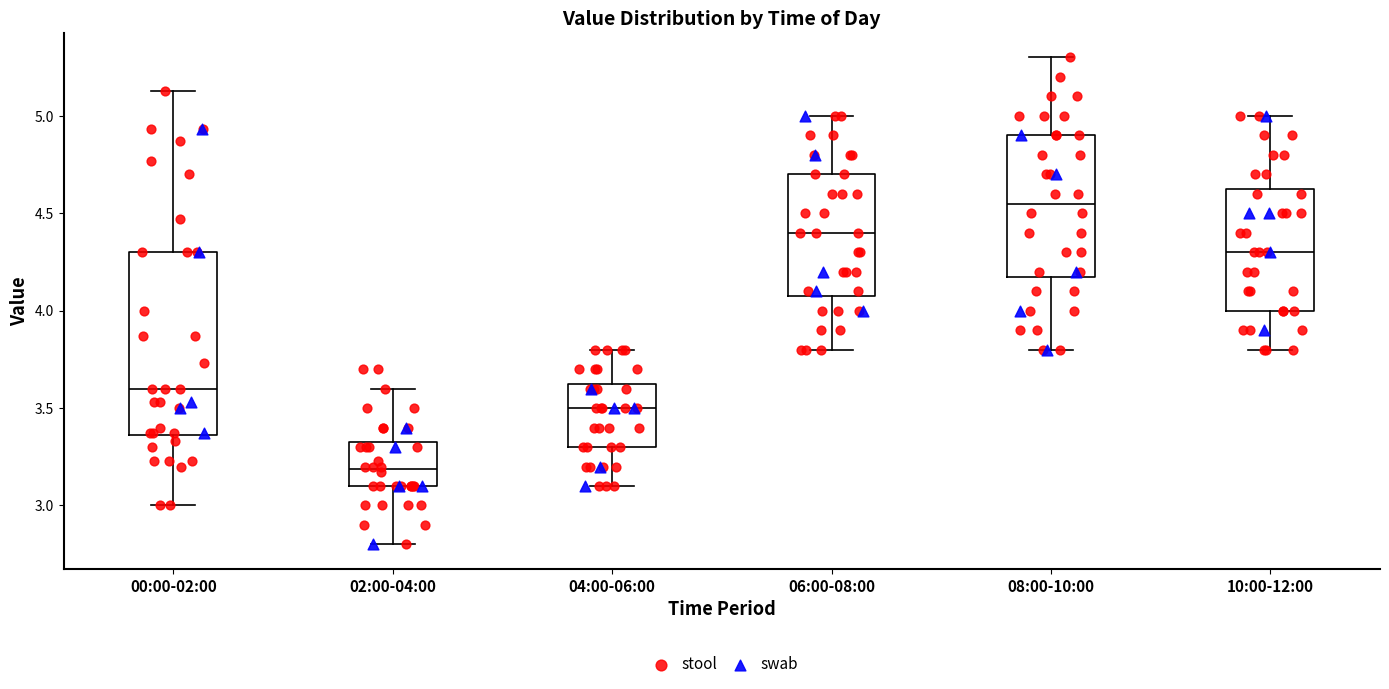

Reading left to right, read every box against the y-axis: the position of its median line, the range the box covers, and the ends of its whiskers. The values are not printed on the chart, so give them approximately, as read against the axis.

00:00-02:00: median 3.60, box 3.35 to 4.30, whiskers 3.00 to 5.15
02:00-04:00: median 3.20, box 3.10 to 3.35, whiskers 2.80 to 3.60
04:00-06:00: median 3.50, box 3.30 to 3.65, whiskers 3.10 to 3.80
06:00-08:00: median 4.40, box 4.10 to 4.70, whiskers 3.80 to 5.00
08:00-10:00: median 4.55, box 4.20 to 4.90, whiskers 3.80 to 5.30
10:00-12:00: median 4.30, box 4.00 to 4.65, whiskers 3.80 to 5.00